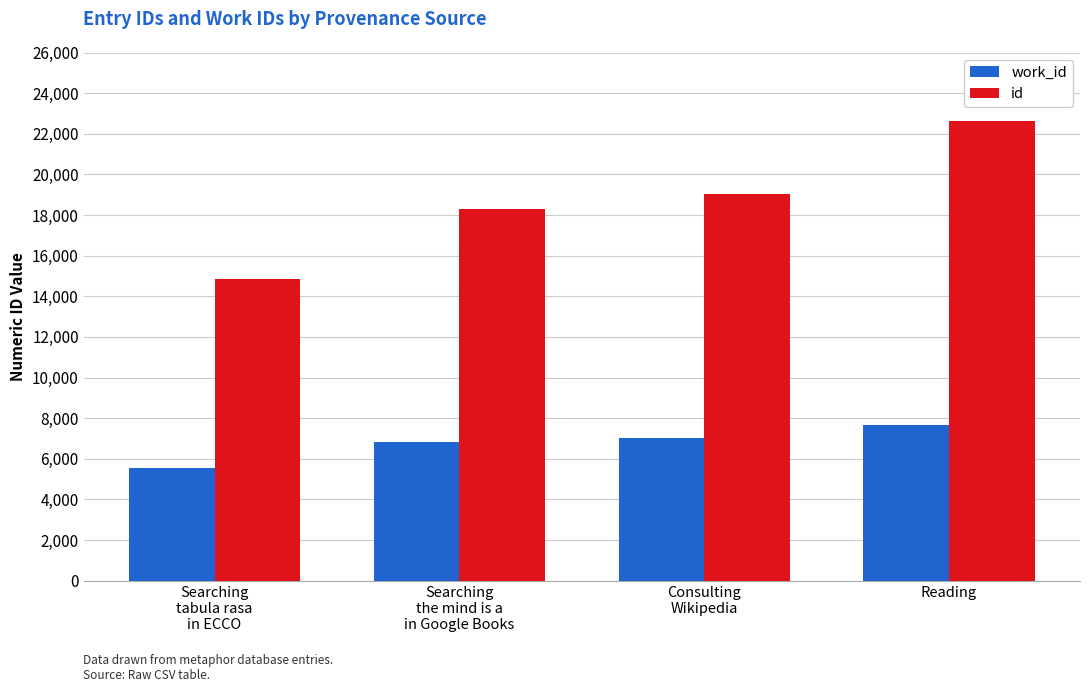

Is it true that work_id equals 6824 at Searching
the mind is a
in Google Books?

True